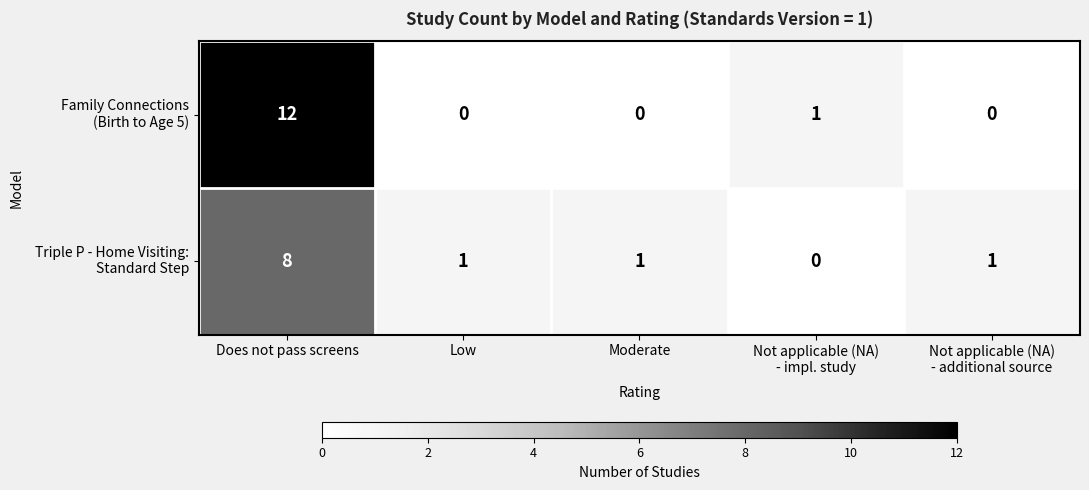

What is the maximum value shown in the chart?

12